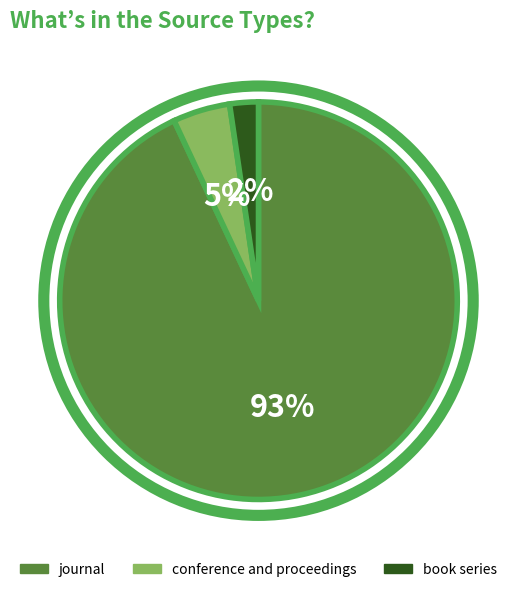

Is the sum of book series and conference and proceedings greater than half?

No